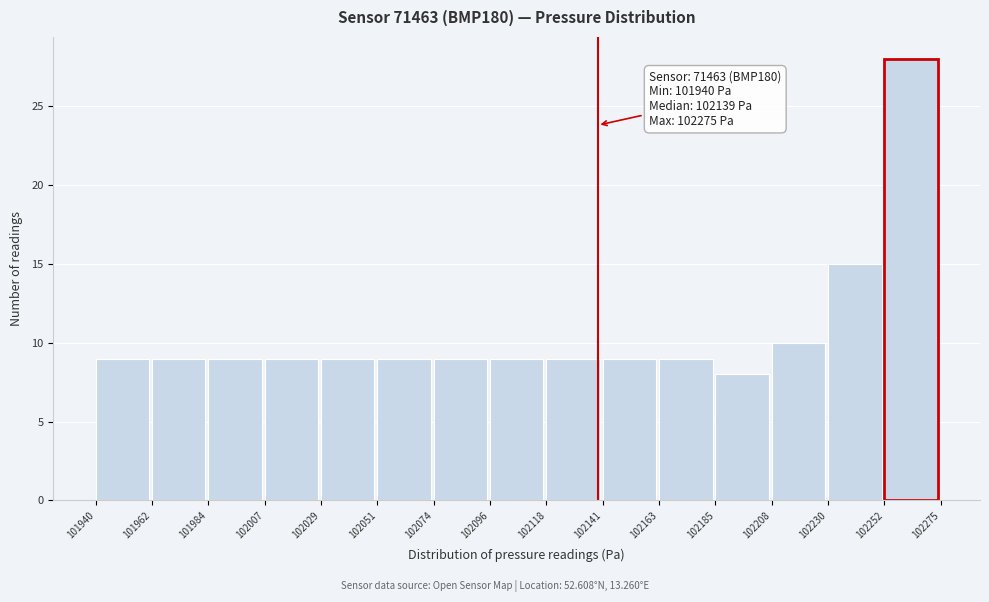

Which range on the x-axis has the tallest bar?

102252 to 102275